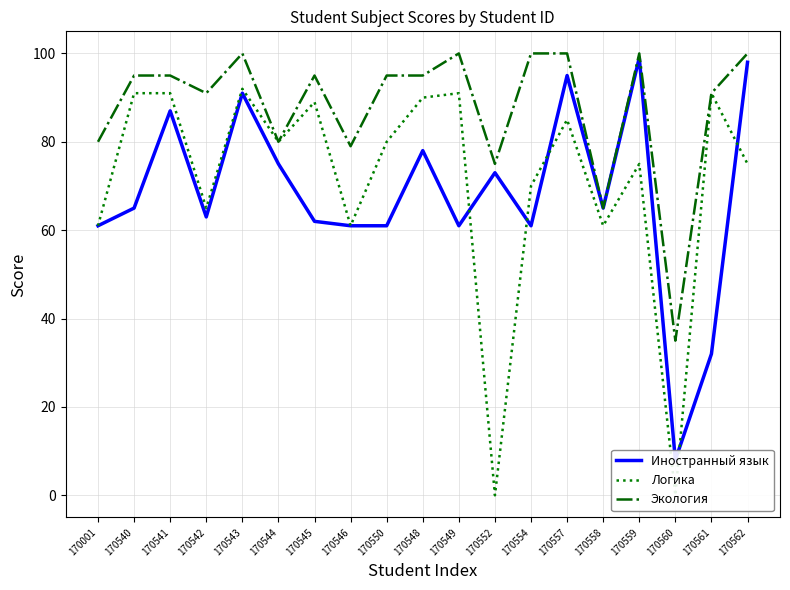

The value of Иностранный язык at 170558 is 65. True or false?

True